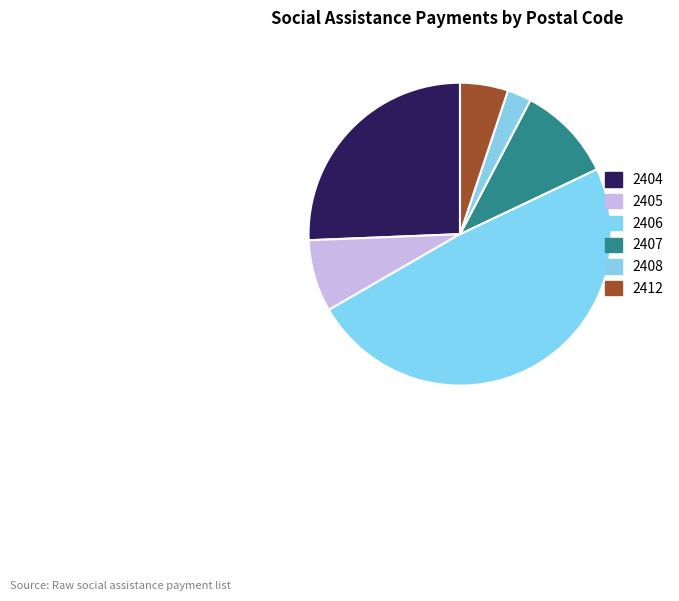

What is the largest slice in the pie chart?

2406